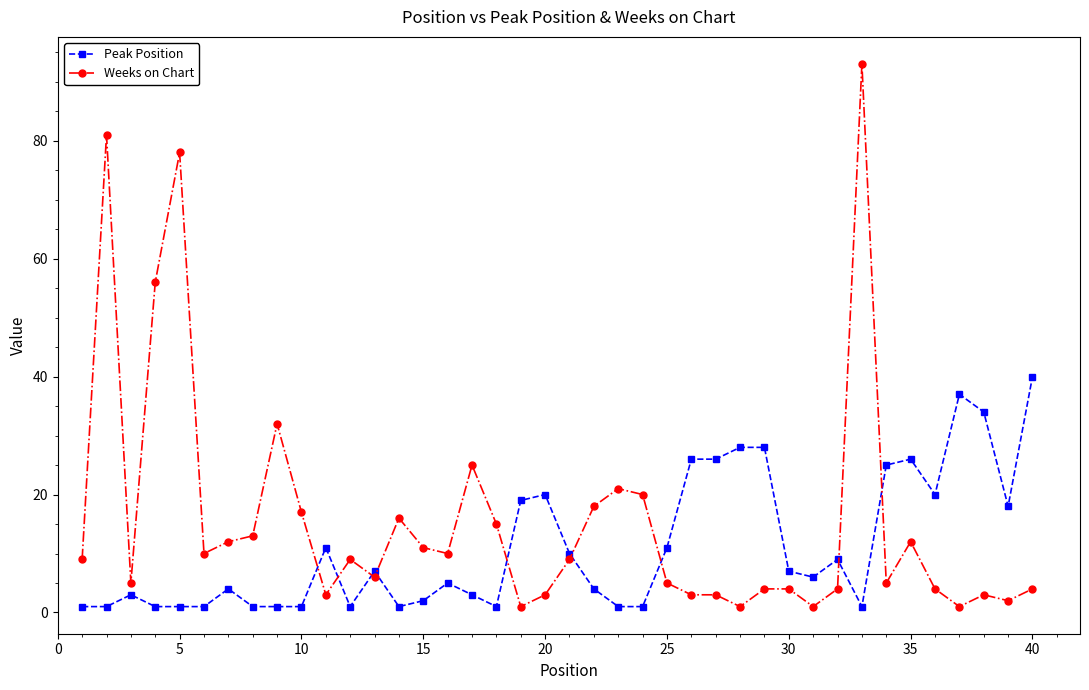

True or false: Weeks on Chart has more than 1 interior local peaks.

True